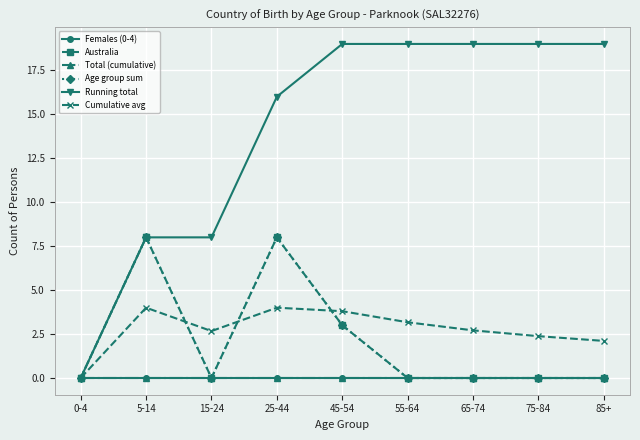

Does the chart have visible grid lines?

Yes